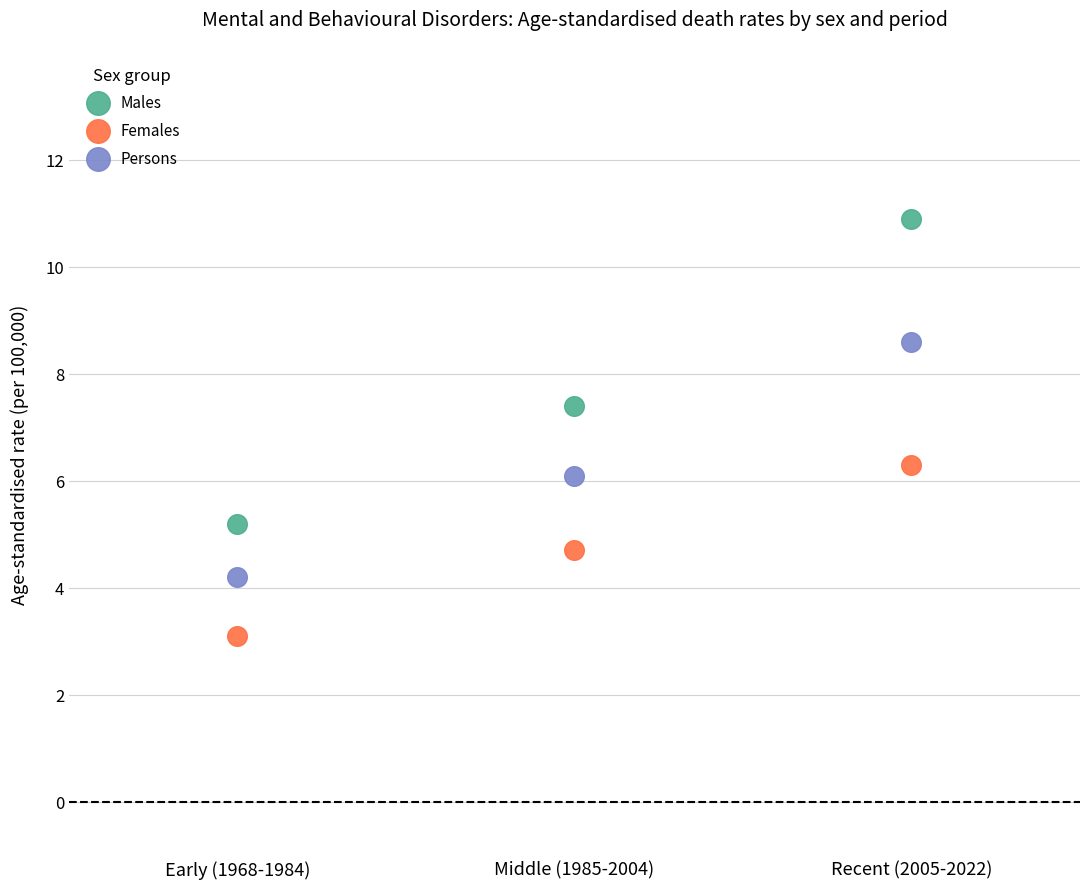

Across all series, what Y value is closest to 7?

7.4